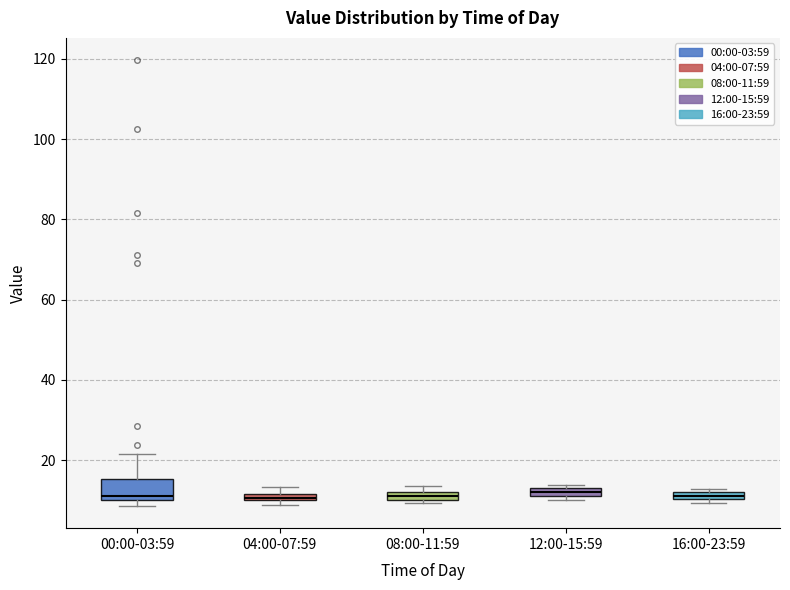

Comparing the boxes themselves (not the whiskers), which one is the tallest?

00:00-03:59